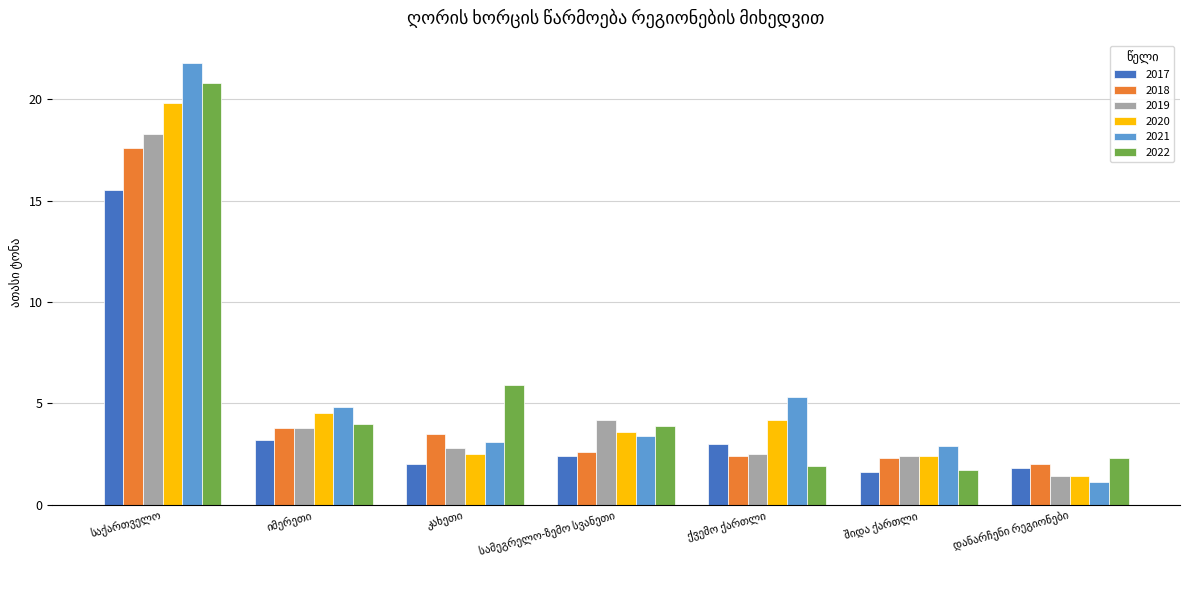

Which series has the largest range (max minus min)?

2021